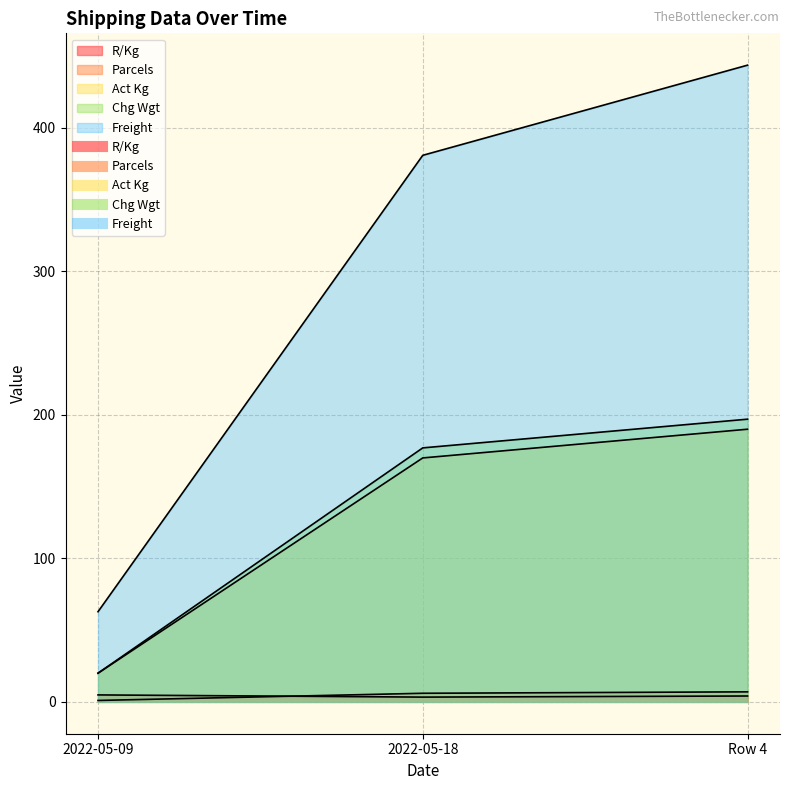

Reading right to left, transcribe all the data shown in this chart.

R/Kg: Row 4=4.1	2022-05-18=3.3	2022-05-09=4.9
Parcels: Row 4=7.0	2022-05-18=6.0	2022-05-09=1.0
Act Kg: Row 4=190.0	2022-05-18=170.0	2022-05-09=20.0
Chg Wgt: Row 4=197.0	2022-05-18=177.0	2022-05-09=20.0
Freight: Row 4=443.7	2022-05-18=380.9	2022-05-09=62.8